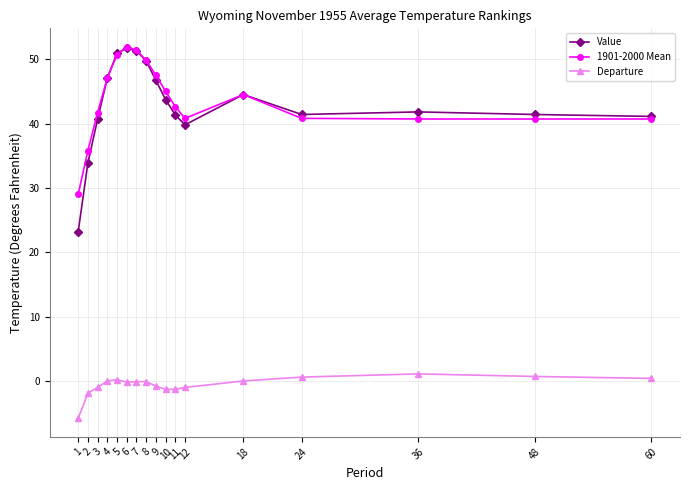

What is the sum of the Value values at 3 and 9?

87.4